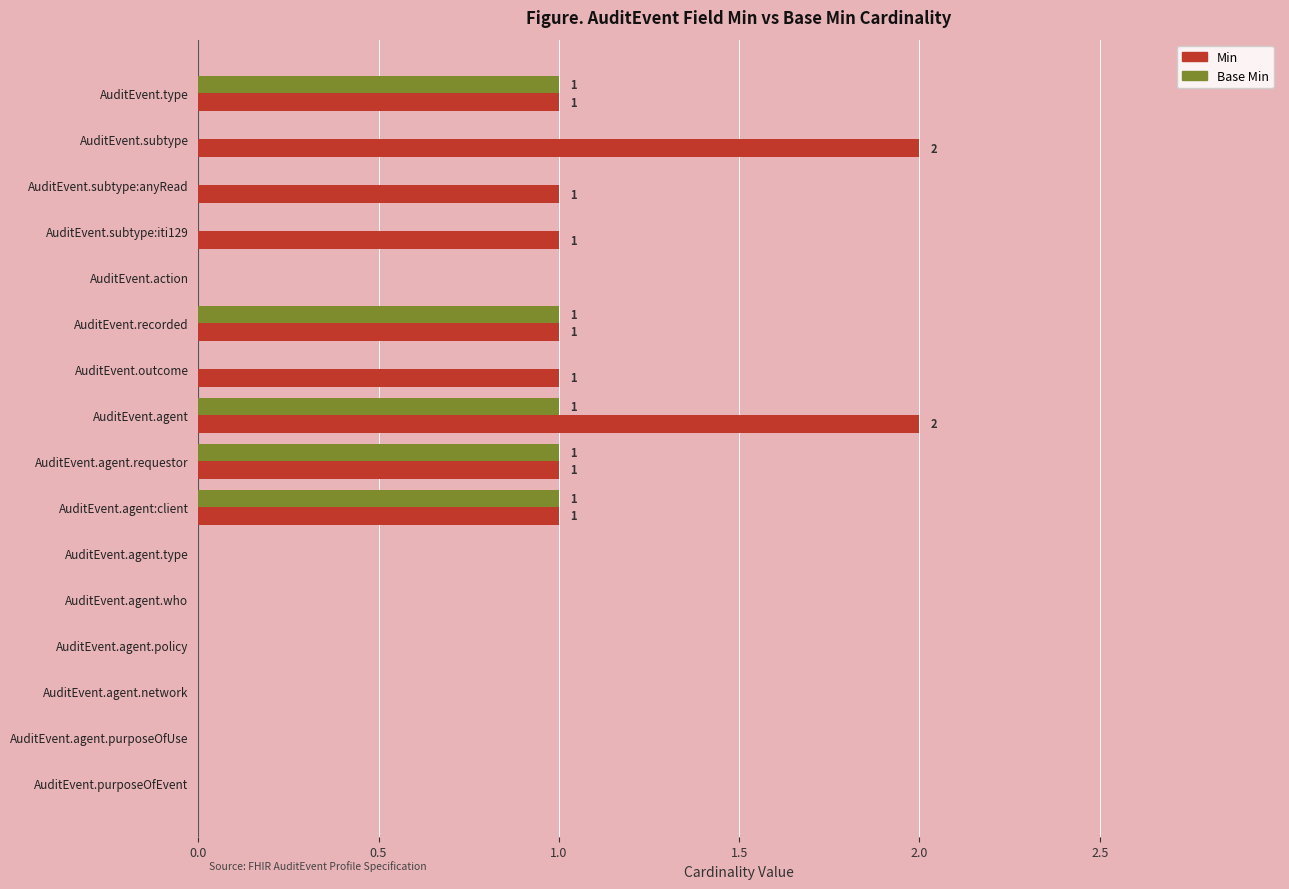

What are all the series names shown in the legend?

Min, Base Min